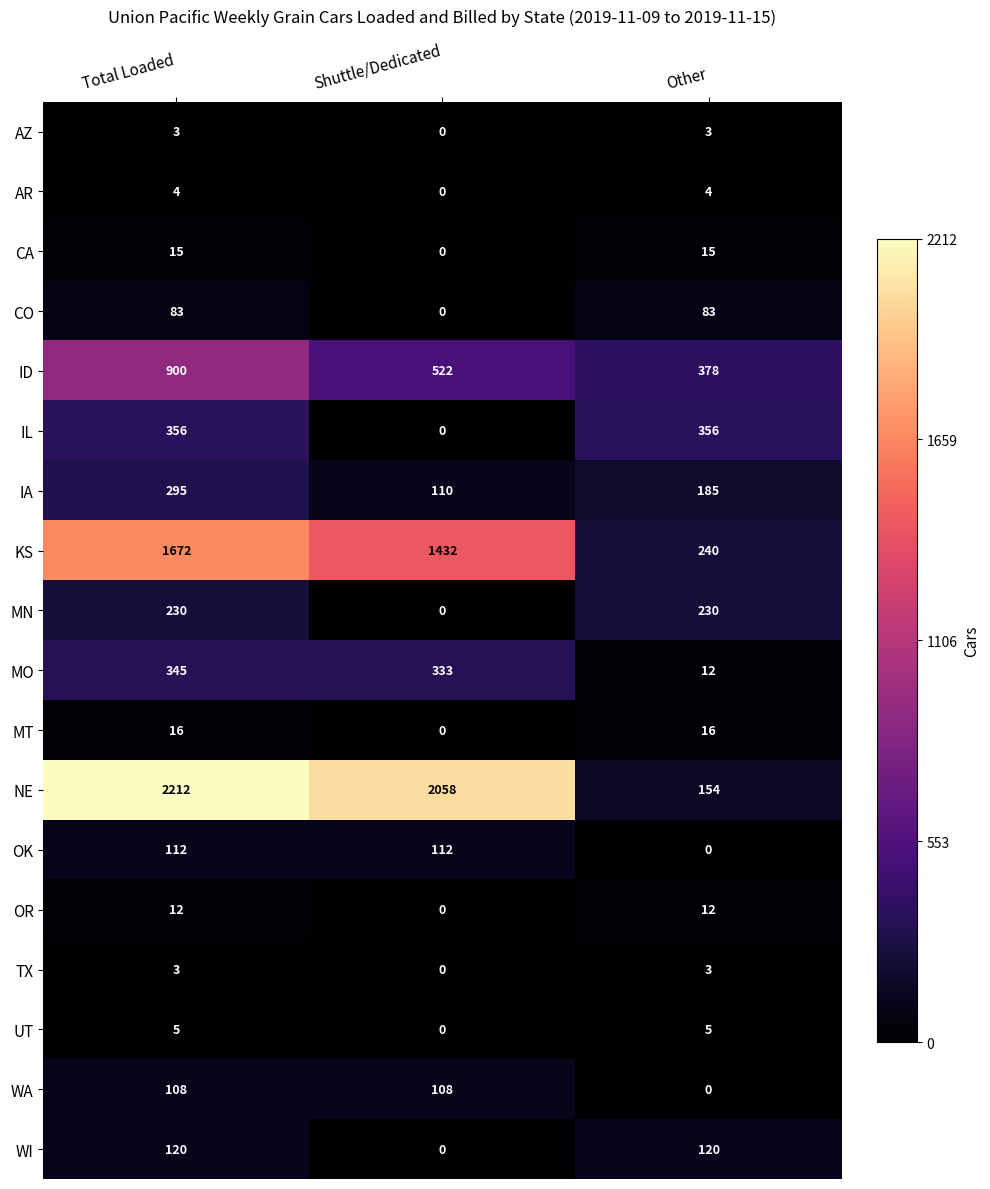

What is the sum of the KS values at Total Loaded and Shuttle/Dedicated?

3104